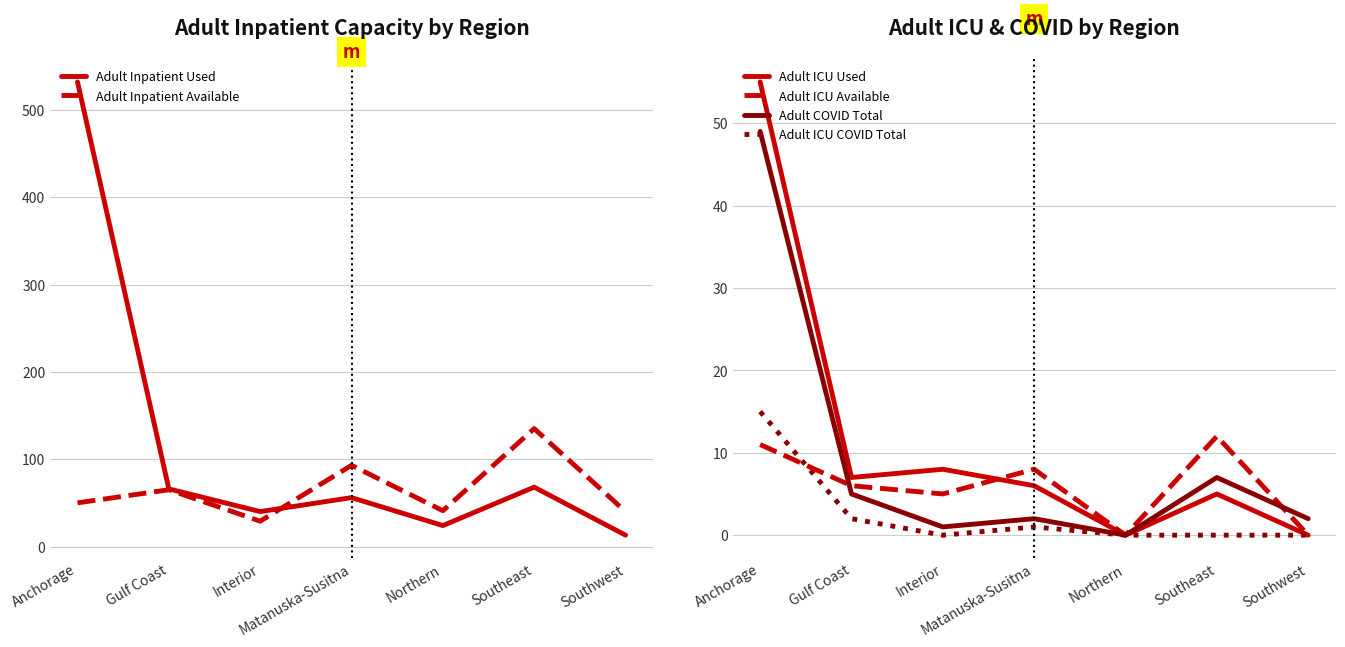

What is the difference between the second highest and minimum values in the Adult ICU Used series?

8